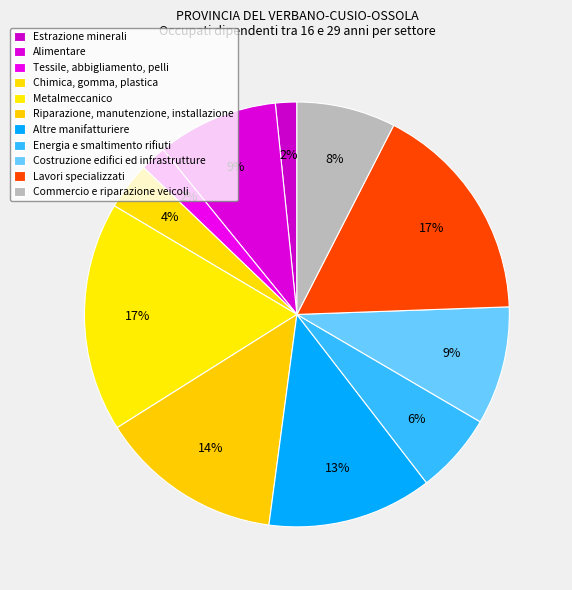

To the nearest percent, what is the difference between the Chimica, gomma, plastica and Riparazione, manutenzione, installazione slice percentages?

10%